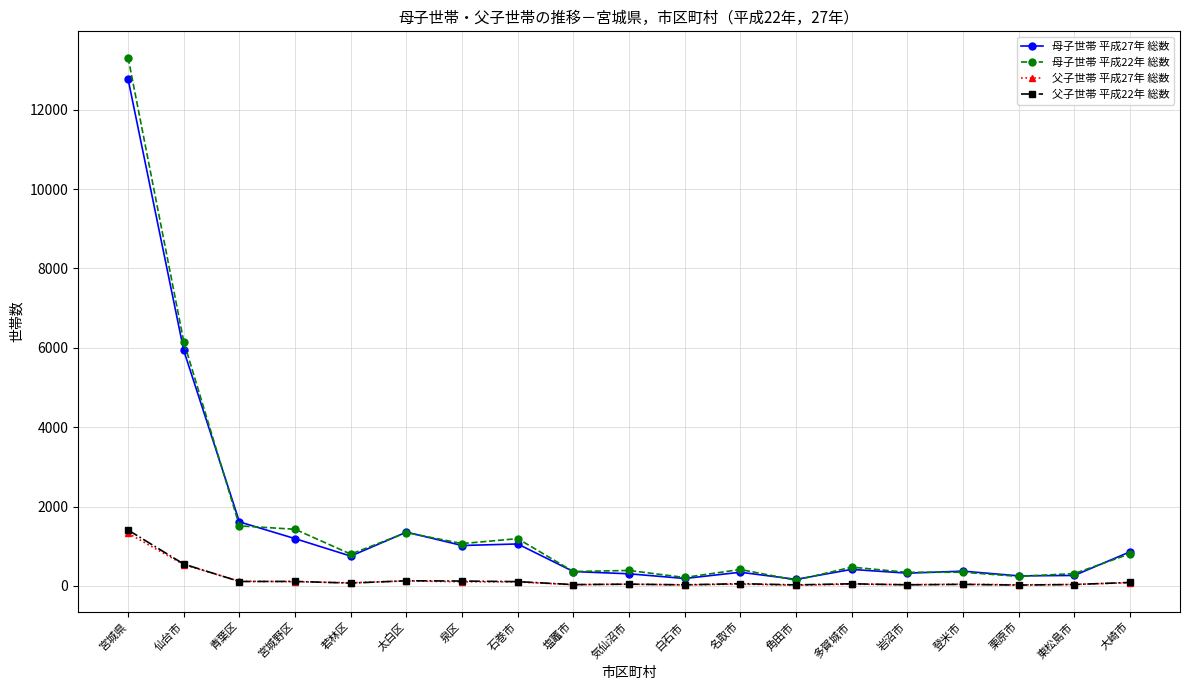

True or false: 父子世帯 平成22年 総数 has more than 1 points higher than both neighbors.

True